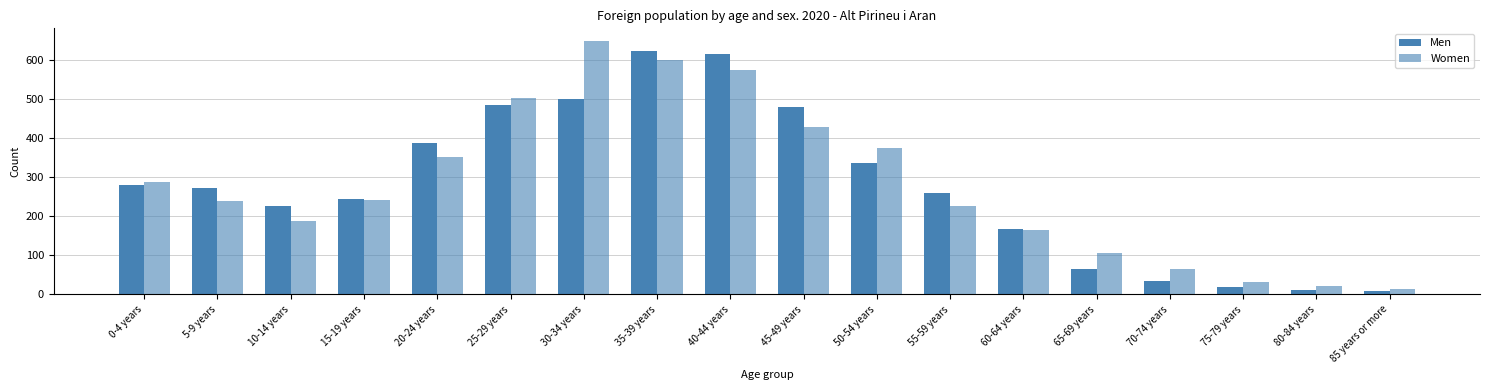

What is the spread (max minus min) of values at 20-24 years?

36